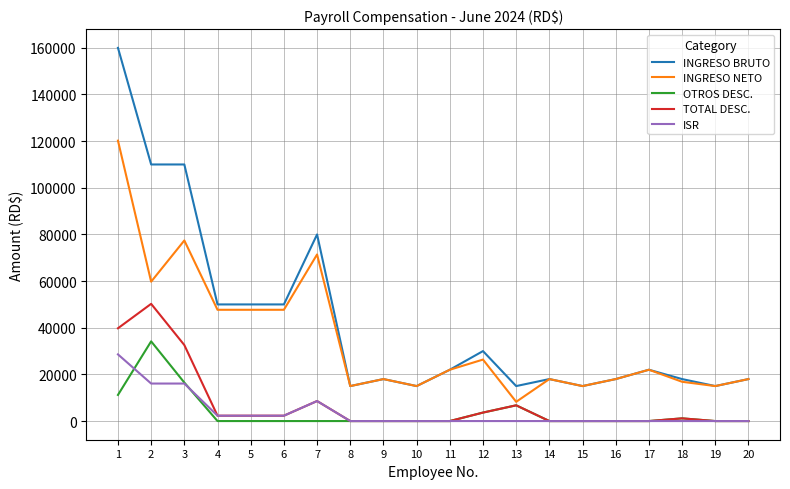

List the series in order of their peak value, highest first.

INGRESO BRUTO, INGRESO NETO, TOTAL DESC., OTROS DESC., ISR